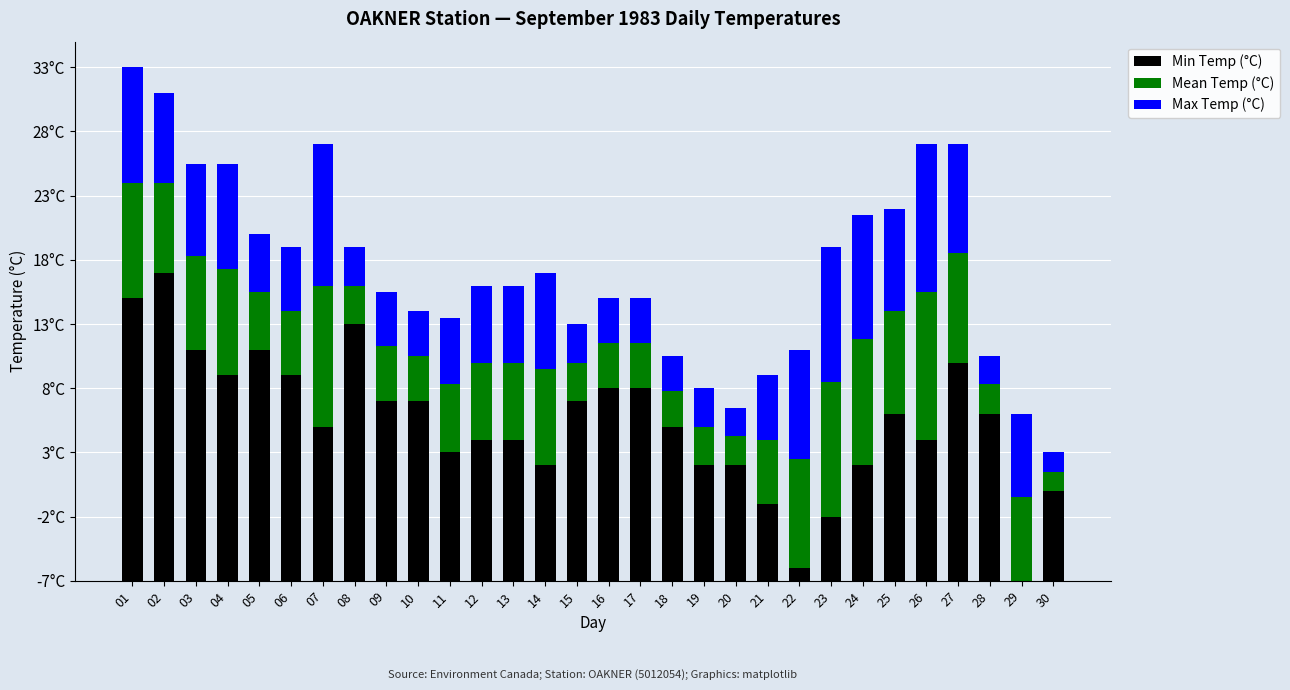

Are the bars horizontal?

No